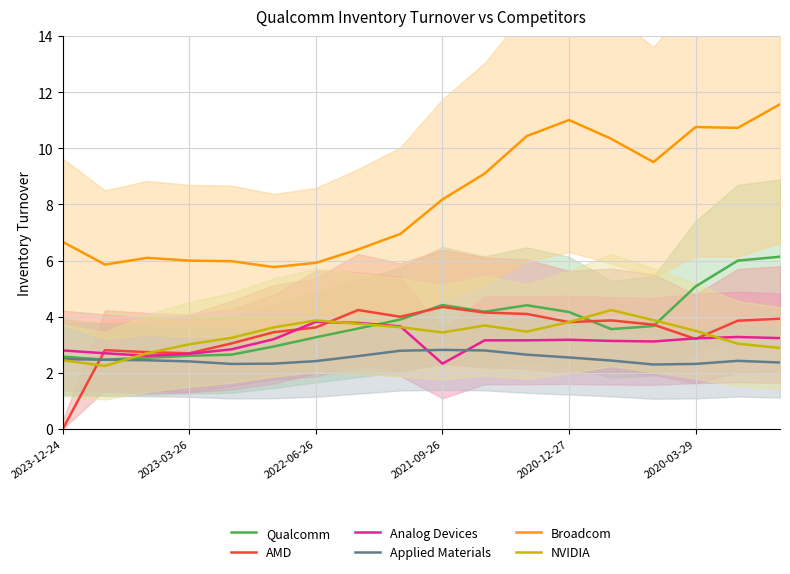

Which series has the largest range (max minus min)?

Broadcom